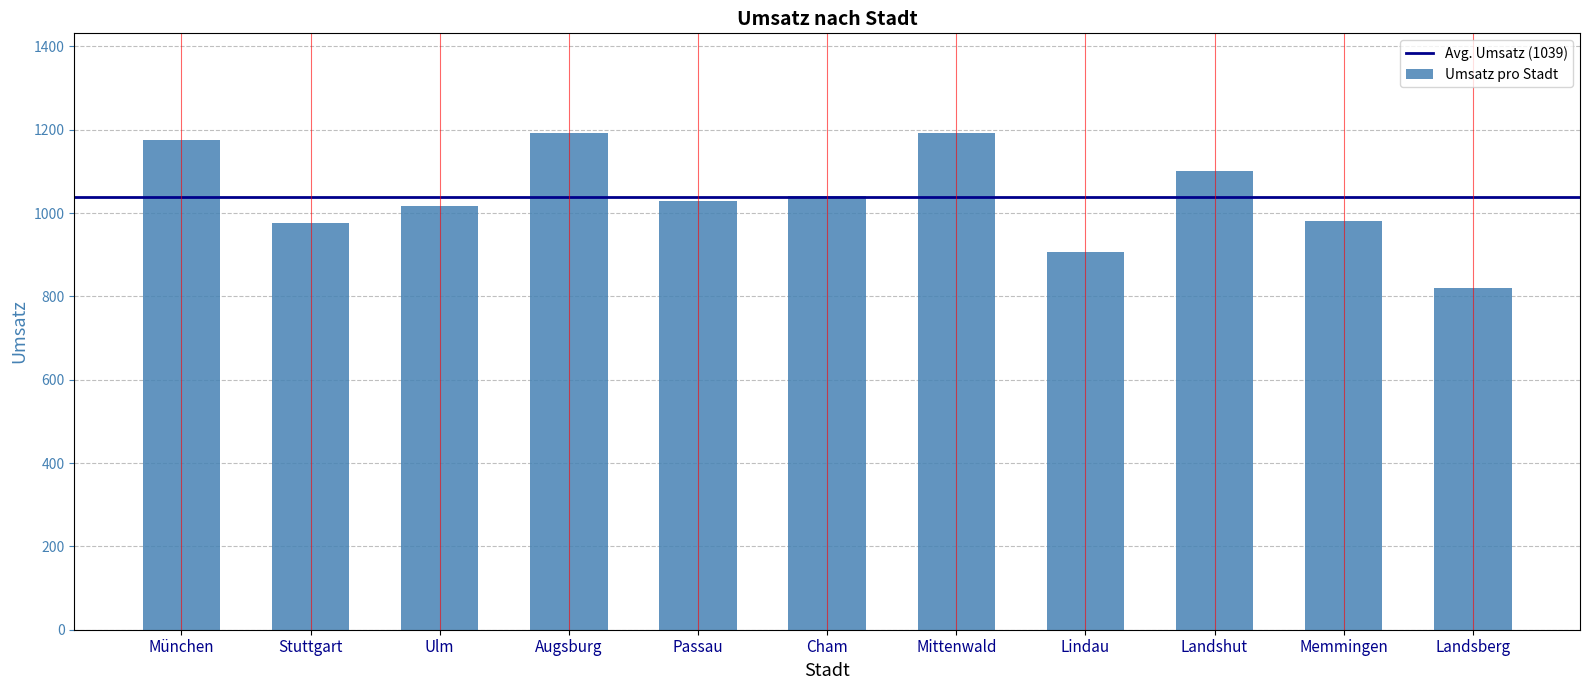

Between Landsberg and Lindau, which is larger?

Lindau